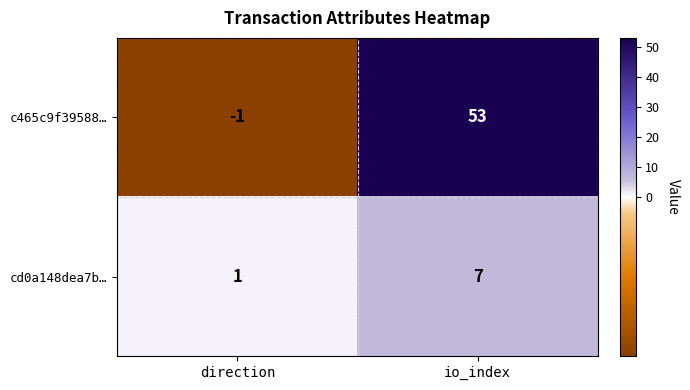

At which category is the sum across all series the highest?

io_index